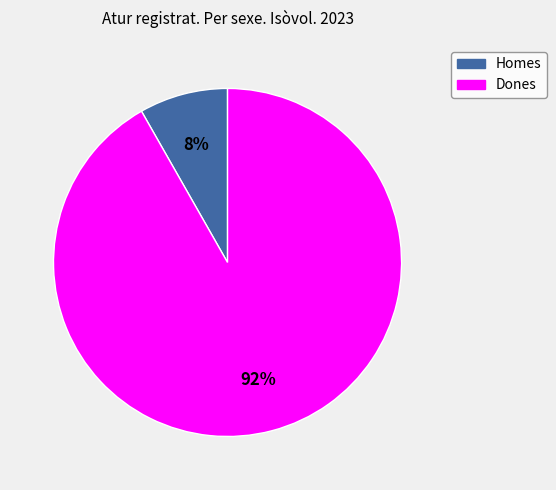

What is the smallest slice in the pie chart?

Homes